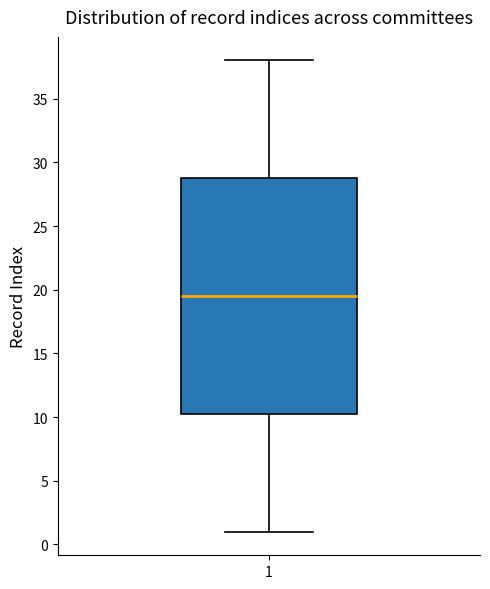

Read this box plot against the y-axis: the position of the median line, the range covered by the box, and the ends of both whiskers. The values are not printed on the chart, so give them approximately, as read against the axis.

median 19.5, box 10.5 to 29.0, whiskers 1.0 to 38.0